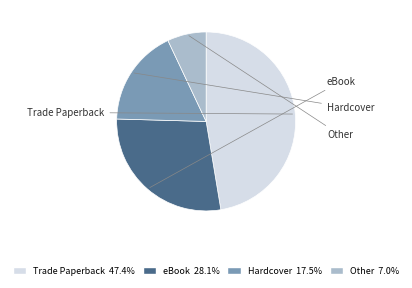

True or false: Hardcover accounts for 18% of the total.

True